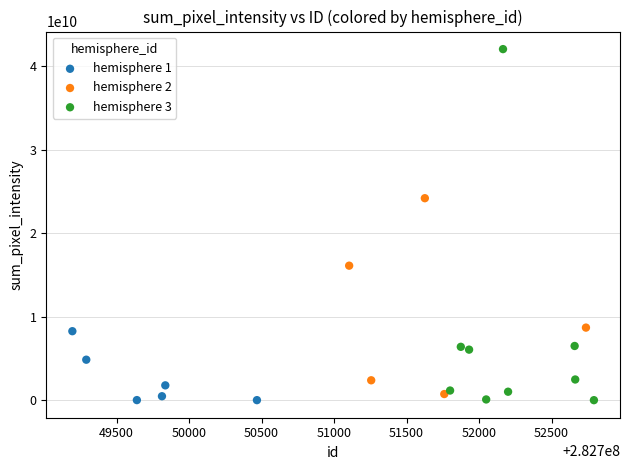

Which series has the largest Y range (max minus min)?

hemisphere 3